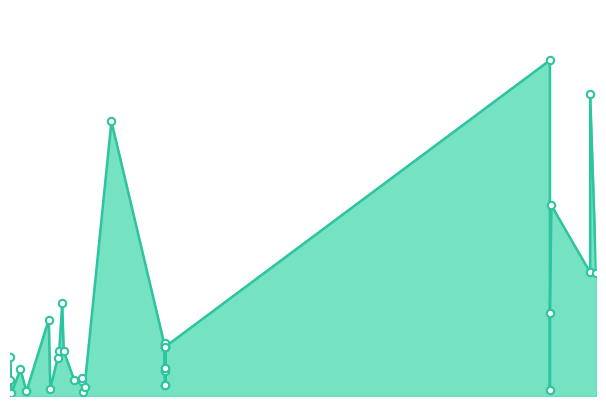

Between 2020-10-28 and 2021-07-13, which is larger?

2021-07-13